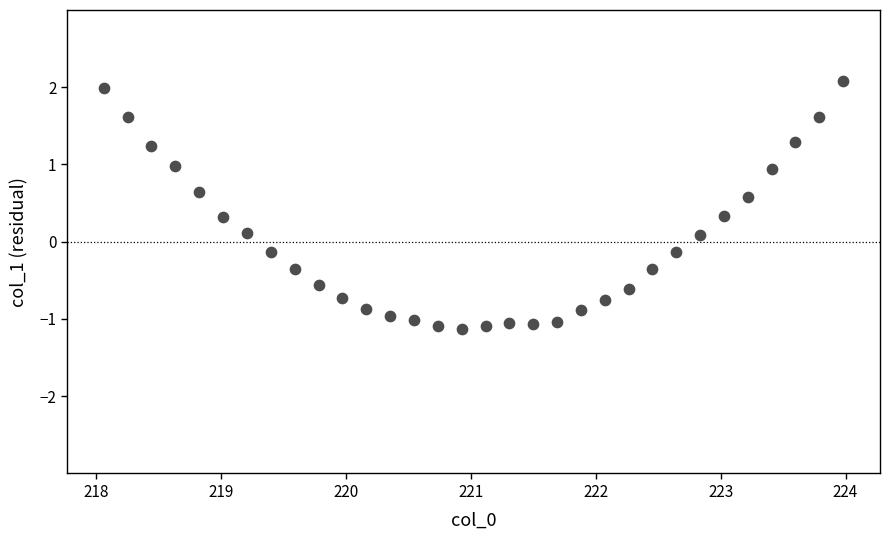

What is the range of X values (max minus min)?

5.9